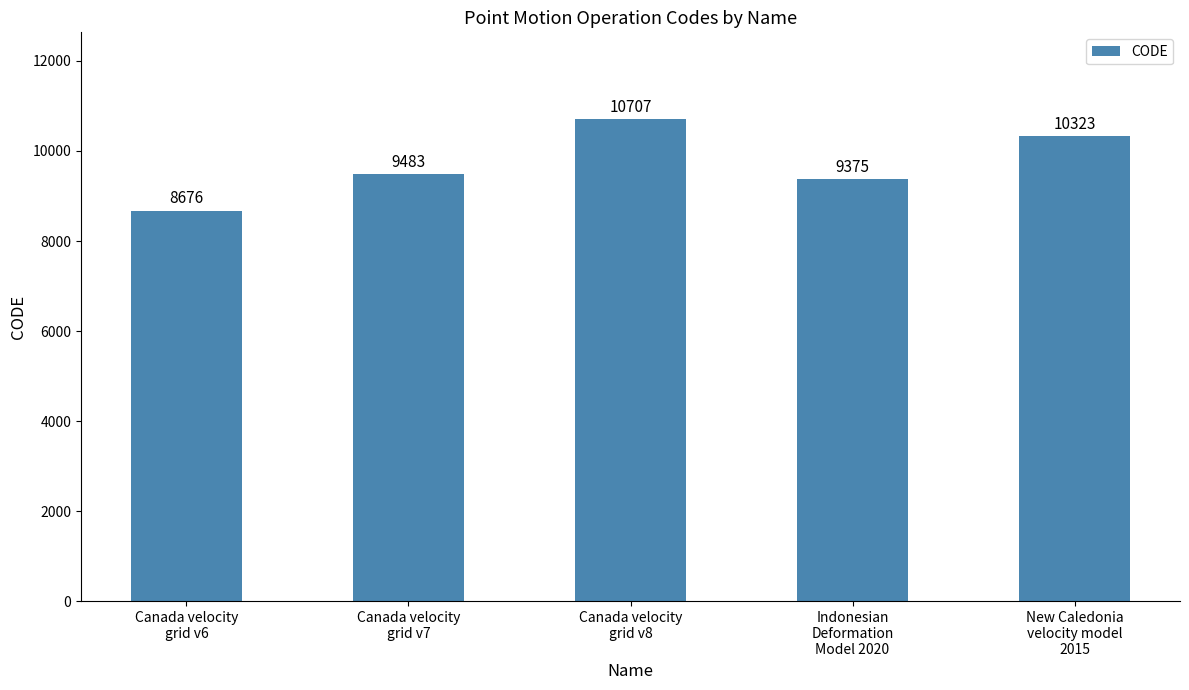

What is the change in value from Canada velocity
grid v7 to Canada velocity
grid v8?

+1224